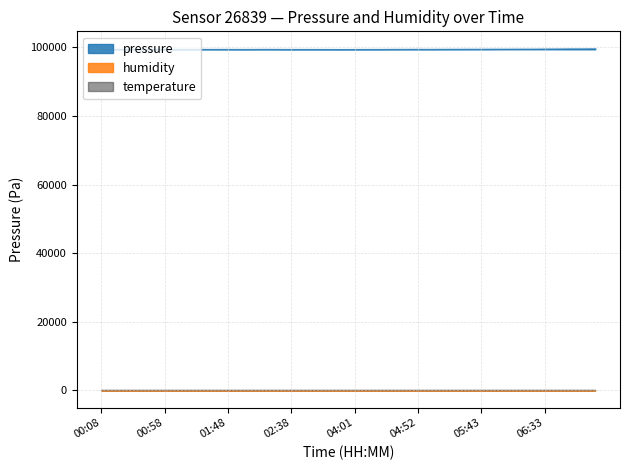

At how many categories does at least one series exceed 39350?

40